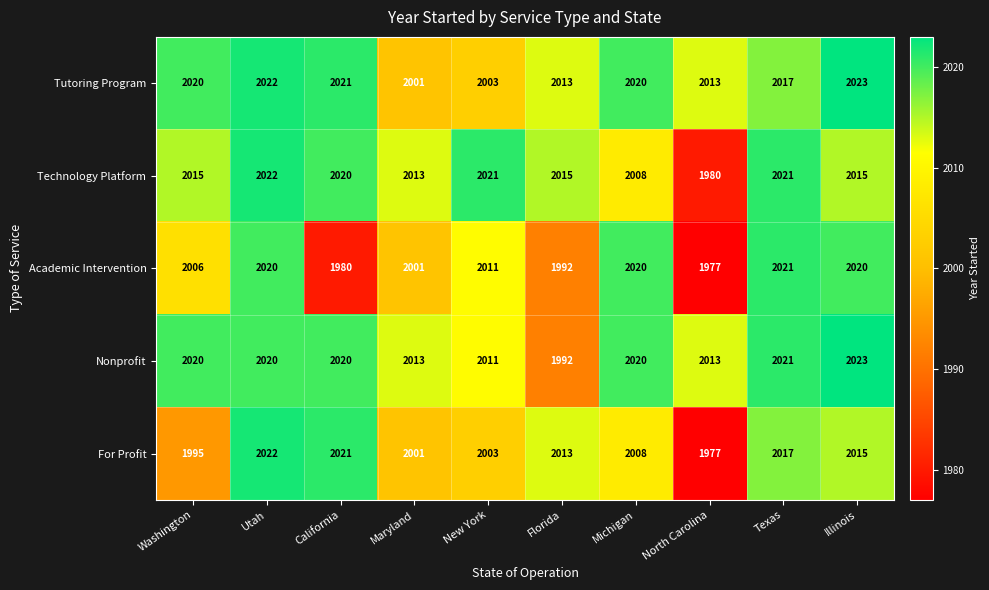

How many data points in Tutoring Program are less than 2020?

5